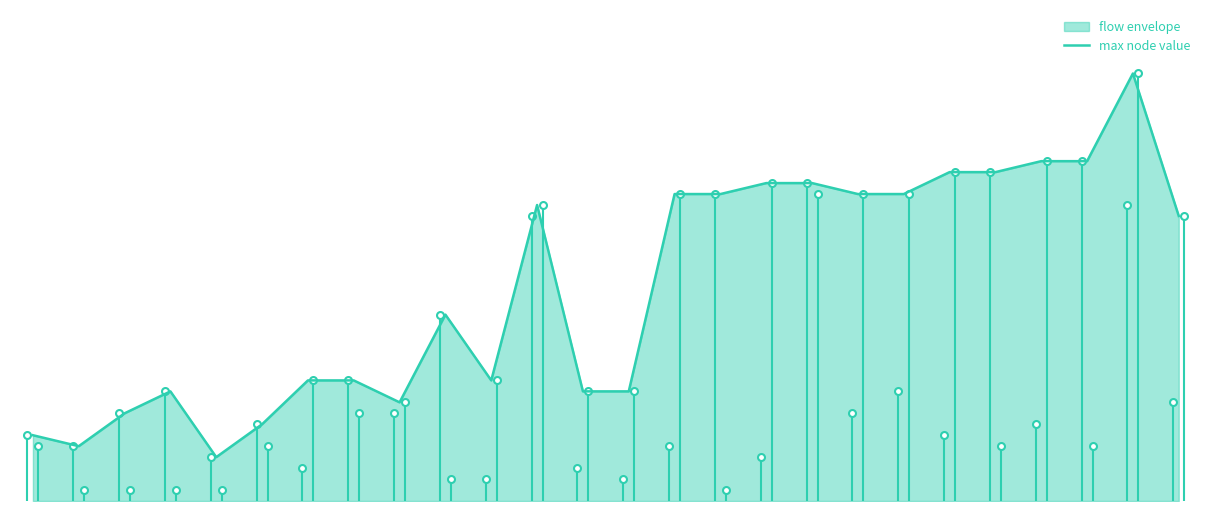

Read the value at 8, to the nearest 10.

10